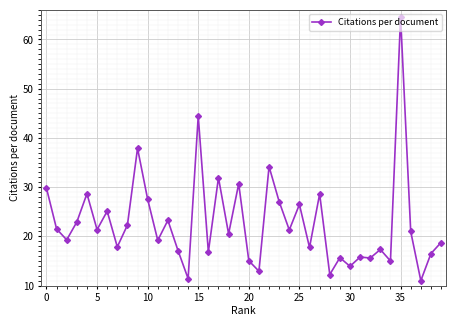

Is this an area chart (filled region under the line)?

No